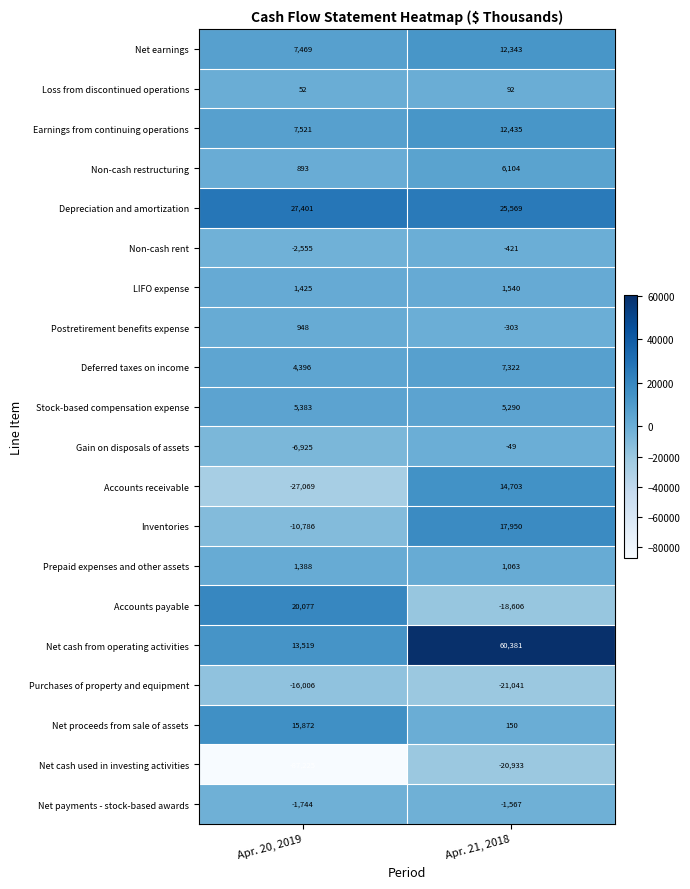

What is the total value across all series at Apr. 20, 2019?

-45966